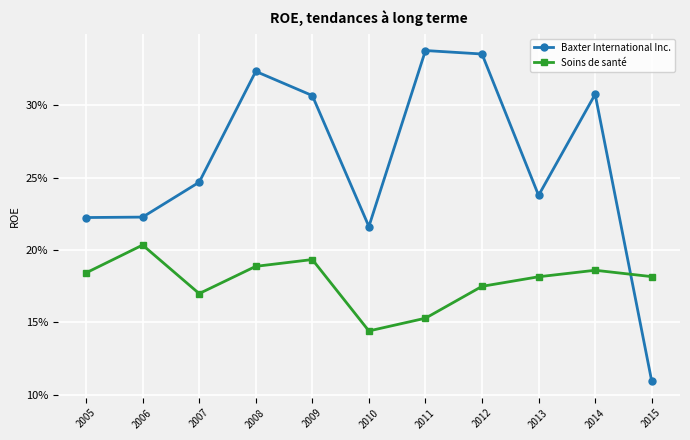

What is the greatest value displayed?

0.3